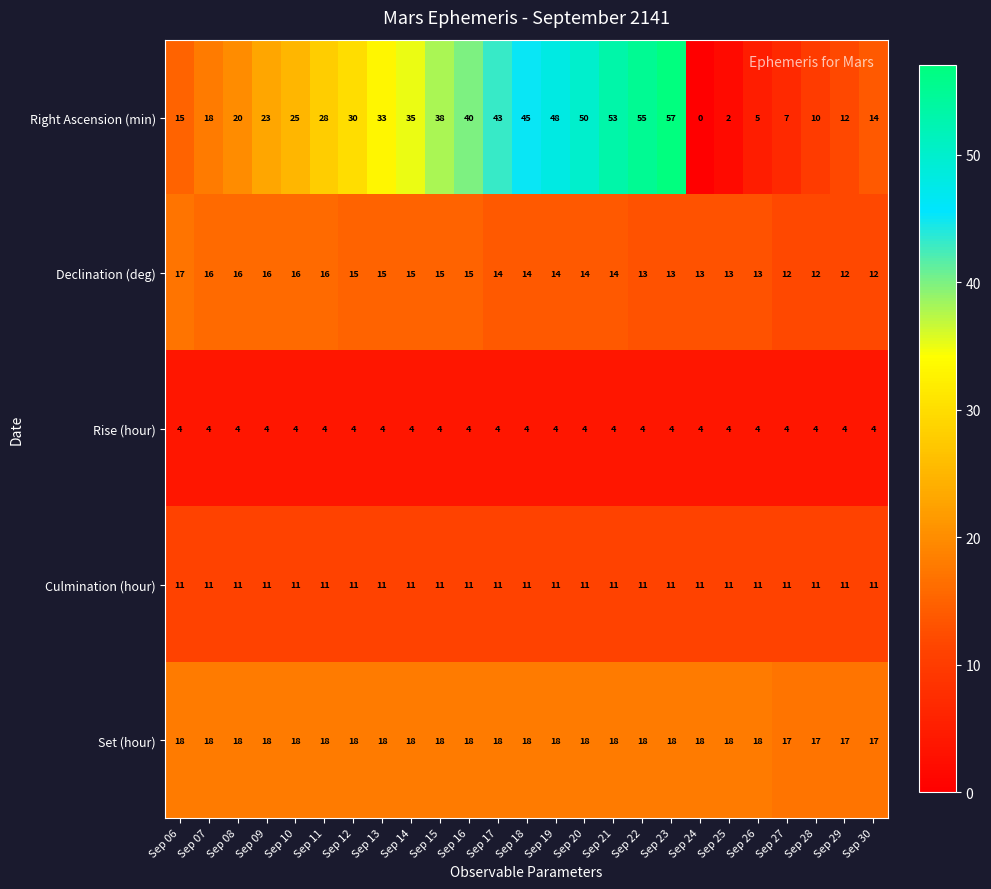

At how many categories does at least one series exceed 42?

7